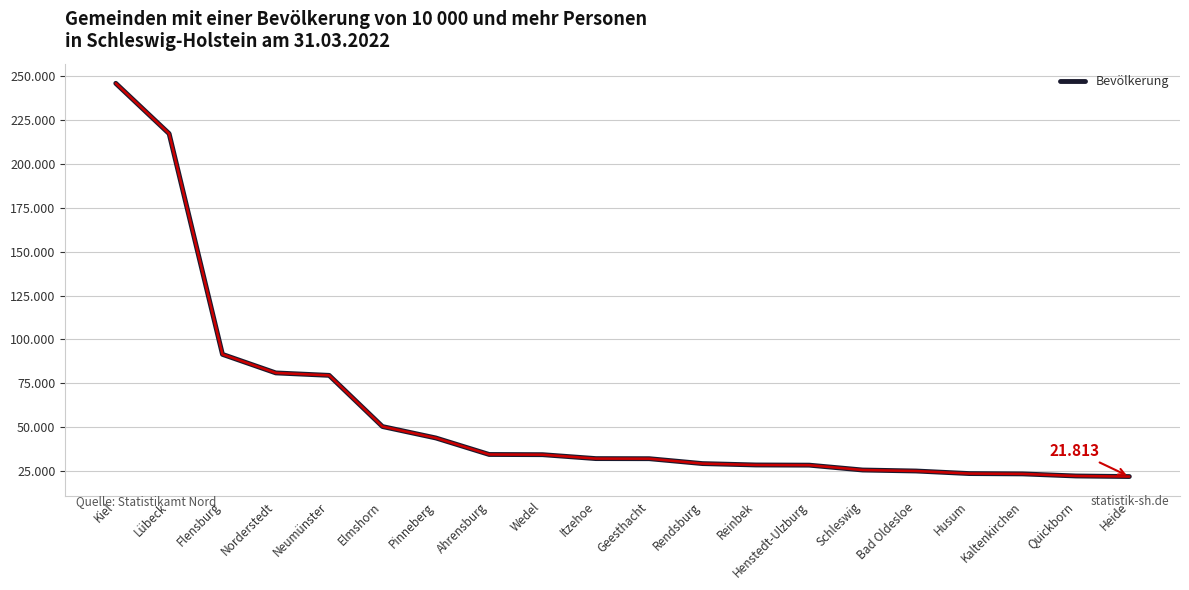

Does the chart display data point markers on the line(s)?

No